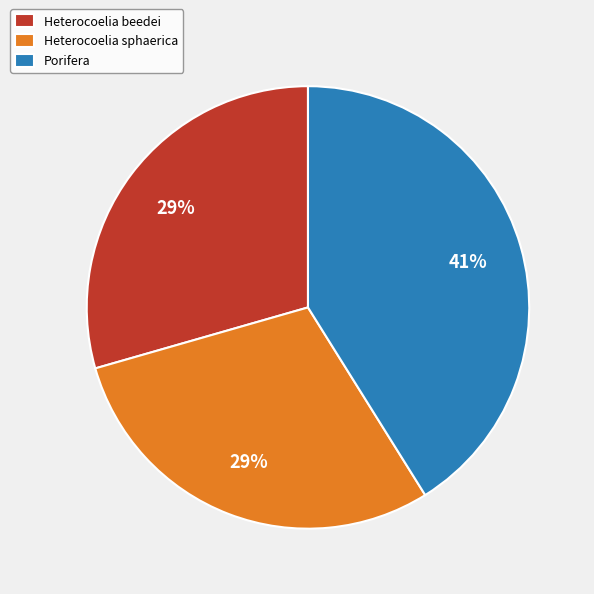

Combined, do Heterocoelia sphaerica and Porifera account for over 50%?

Yes